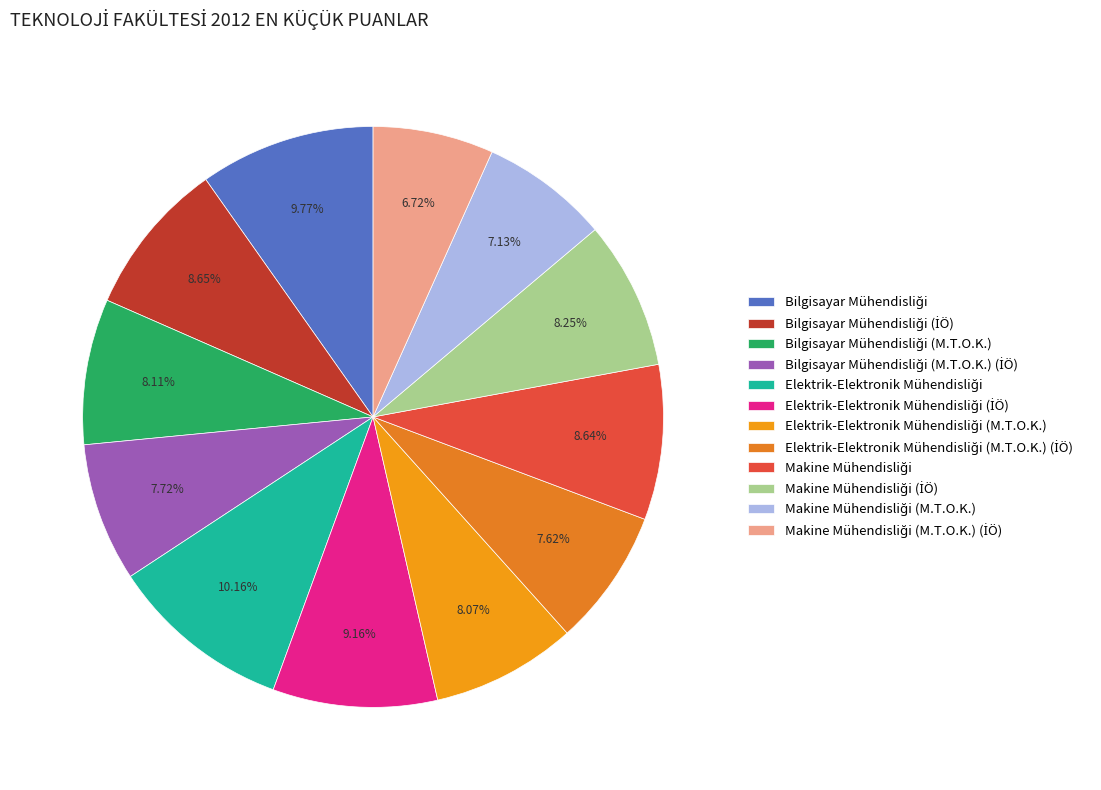

Count the number of slices in the pie.

12